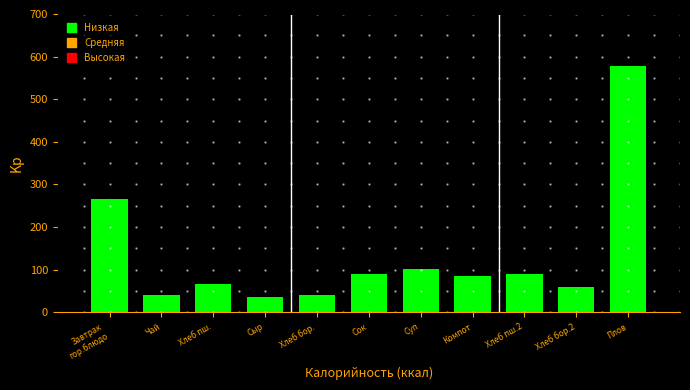

What is the average value?

132.3